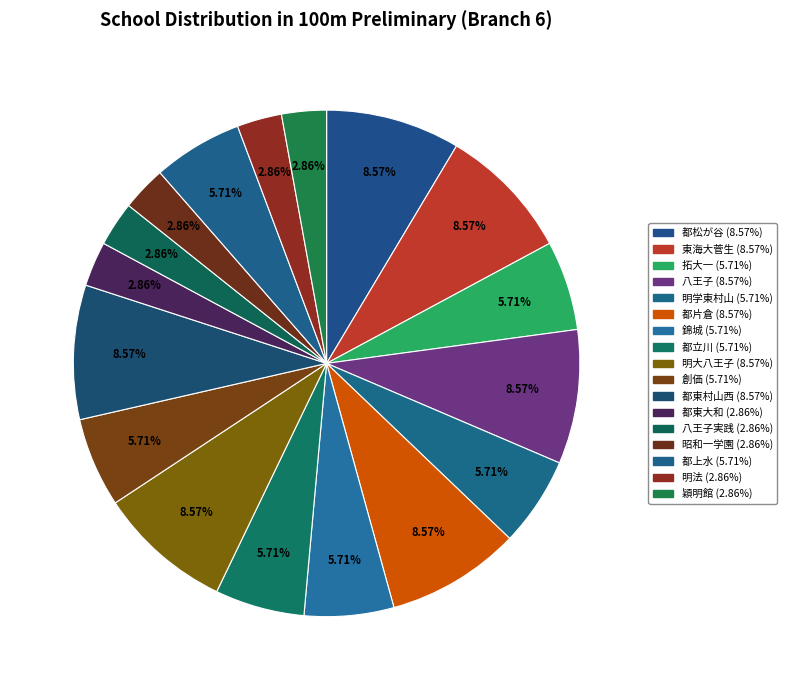

How many segments does this pie chart have?

17